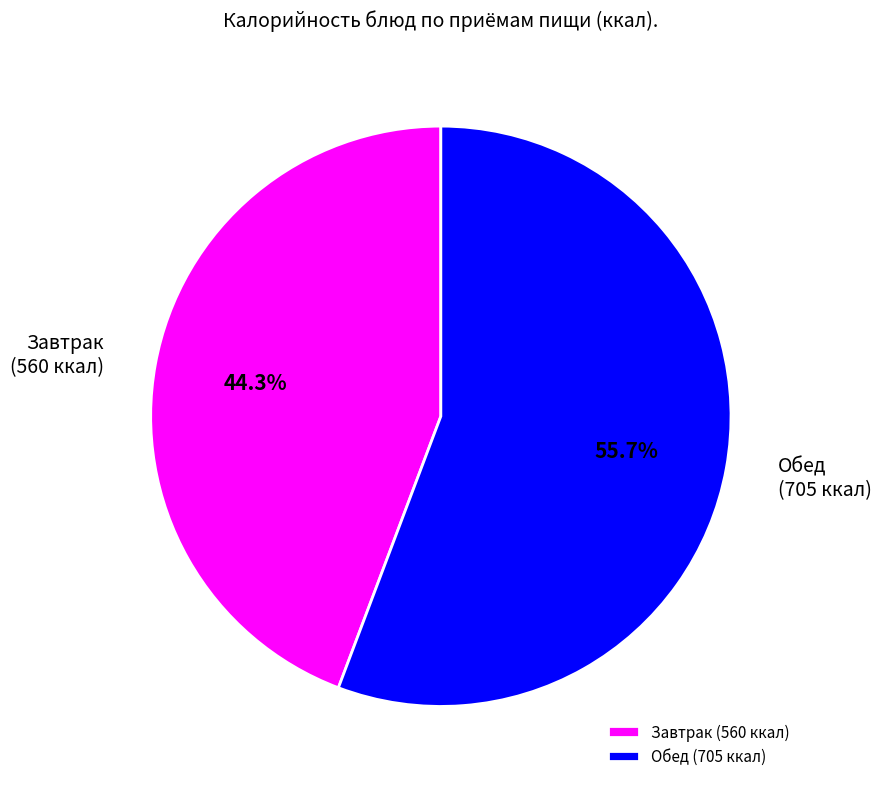

Which slice is the smallest?

Завтрак (560 ккал)